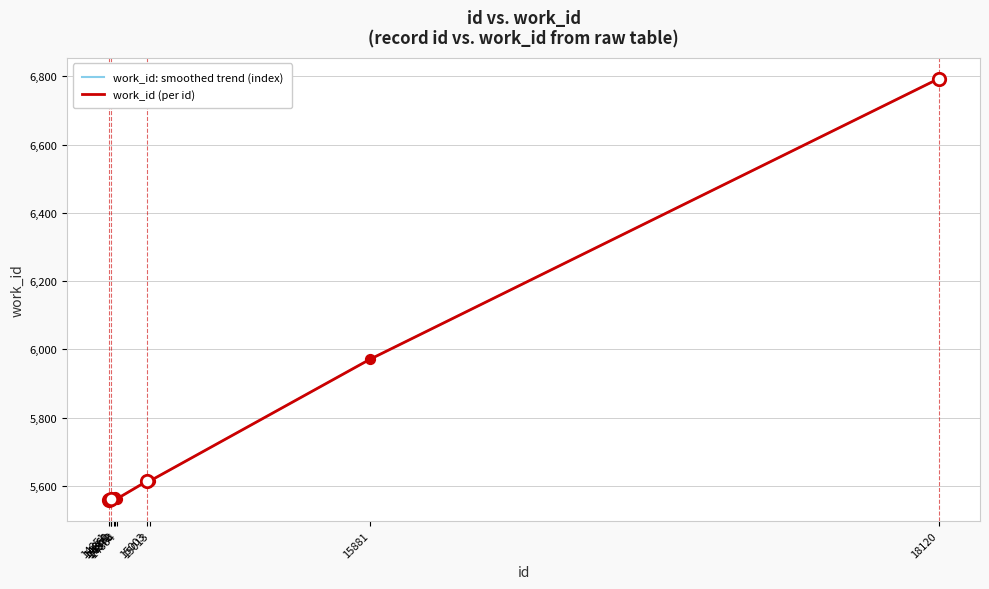

At how many categories does at least one series exceed 5842?

2